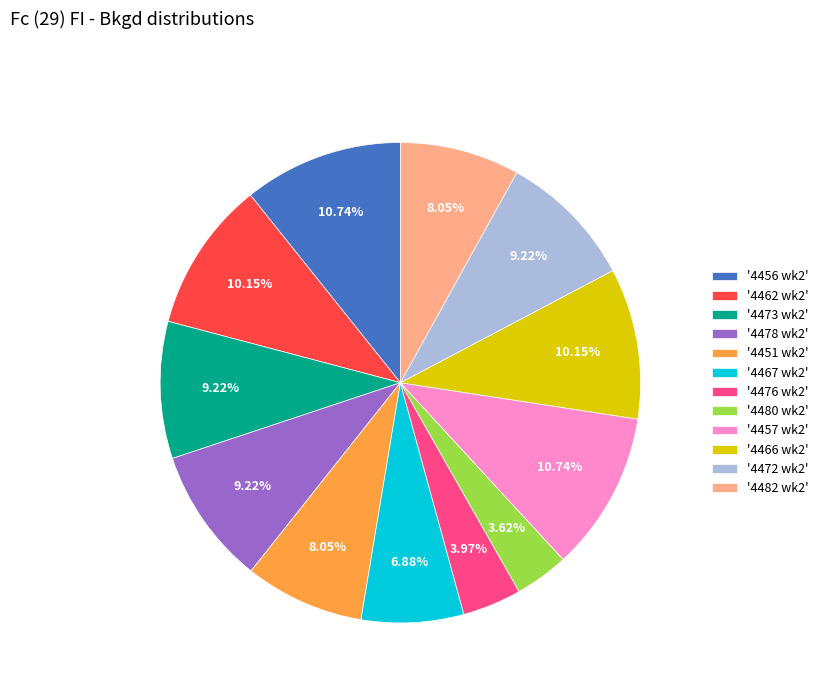

How many segments does this pie chart have?

12